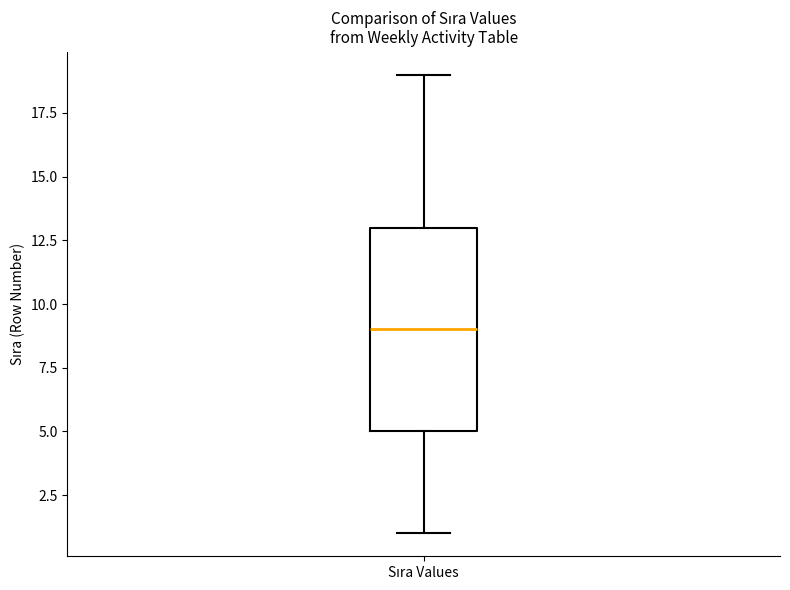

Transcribe this box plot: give where the median line is, the range the box spans, and where the two whiskers end, as read against the y-axis. The values are not printed on the chart, so give them approximately, as read against the axis.

median 9, box 5 to 13, whiskers 1 to 19